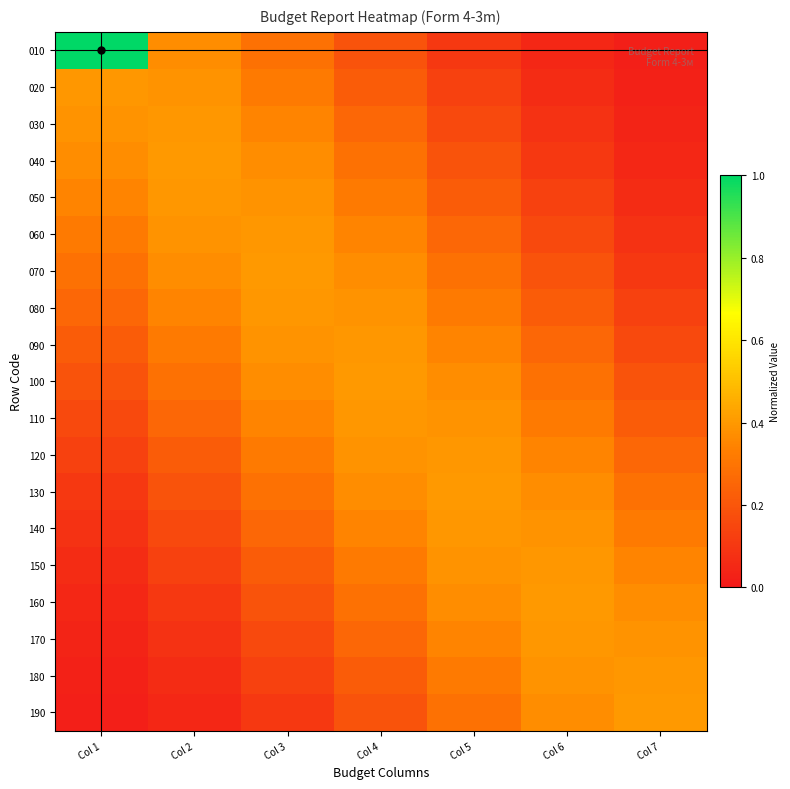

Reading left to right, list all the values displayed in this chart.

010: Col 1=1.0	Col 2=0.4	Col 3=0.3	Col 4=0.2	Col 5=0.1	Col 6=0.0	Col 7=0.0
020: Col 1=0.4	Col 2=0.4	Col 3=0.3	Col 4=0.2	Col 5=0.1	Col 6=0.1	Col 7=0.0
030: Col 1=0.4	Col 2=0.4	Col 3=0.3	Col 4=0.3	Col 5=0.2	Col 6=0.1	Col 7=0.0
040: Col 1=0.4	Col 2=0.4	Col 3=0.4	Col 4=0.3	Col 5=0.2	Col 6=0.1	Col 7=0.0
050: Col 1=0.3	Col 2=0.4	Col 3=0.4	Col 4=0.3	Col 5=0.2	Col 6=0.1	Col 7=0.1
060: Col 1=0.3	Col 2=0.4	Col 3=0.4	Col 4=0.3	Col 5=0.3	Col 6=0.2	Col 7=0.1
070: Col 1=0.3	Col 2=0.4	Col 3=0.4	Col 4=0.4	Col 5=0.3	Col 6=0.2	Col 7=0.1
080: Col 1=0.3	Col 2=0.3	Col 3=0.4	Col 4=0.4	Col 5=0.3	Col 6=0.2	Col 7=0.1
090: Col 1=0.2	Col 2=0.3	Col 3=0.4	Col 4=0.4	Col 5=0.3	Col 6=0.3	Col 7=0.2
100: Col 1=0.2	Col 2=0.3	Col 3=0.4	Col 4=0.4	Col 5=0.4	Col 6=0.3	Col 7=0.2
110: Col 1=0.2	Col 2=0.3	Col 3=0.3	Col 4=0.4	Col 5=0.4	Col 6=0.3	Col 7=0.2
120: Col 1=0.1	Col 2=0.2	Col 3=0.3	Col 4=0.4	Col 5=0.4	Col 6=0.3	Col 7=0.3
130: Col 1=0.1	Col 2=0.2	Col 3=0.3	Col 4=0.4	Col 5=0.4	Col 6=0.4	Col 7=0.3
140: Col 1=0.1	Col 2=0.2	Col 3=0.3	Col 4=0.3	Col 5=0.4	Col 6=0.4	Col 7=0.3
150: Col 1=0.1	Col 2=0.1	Col 3=0.2	Col 4=0.3	Col 5=0.4	Col 6=0.4	Col 7=0.3
160: Col 1=0.0	Col 2=0.1	Col 3=0.2	Col 4=0.3	Col 5=0.4	Col 6=0.4	Col 7=0.4
170: Col 1=0.0	Col 2=0.1	Col 3=0.2	Col 4=0.3	Col 5=0.3	Col 6=0.4	Col 7=0.4
180: Col 1=0.0	Col 2=0.1	Col 3=0.1	Col 4=0.2	Col 5=0.3	Col 6=0.4	Col 7=0.4
190: Col 1=0.0	Col 2=0.0	Col 3=0.1	Col 4=0.2	Col 5=0.3	Col 6=0.4	Col 7=0.4